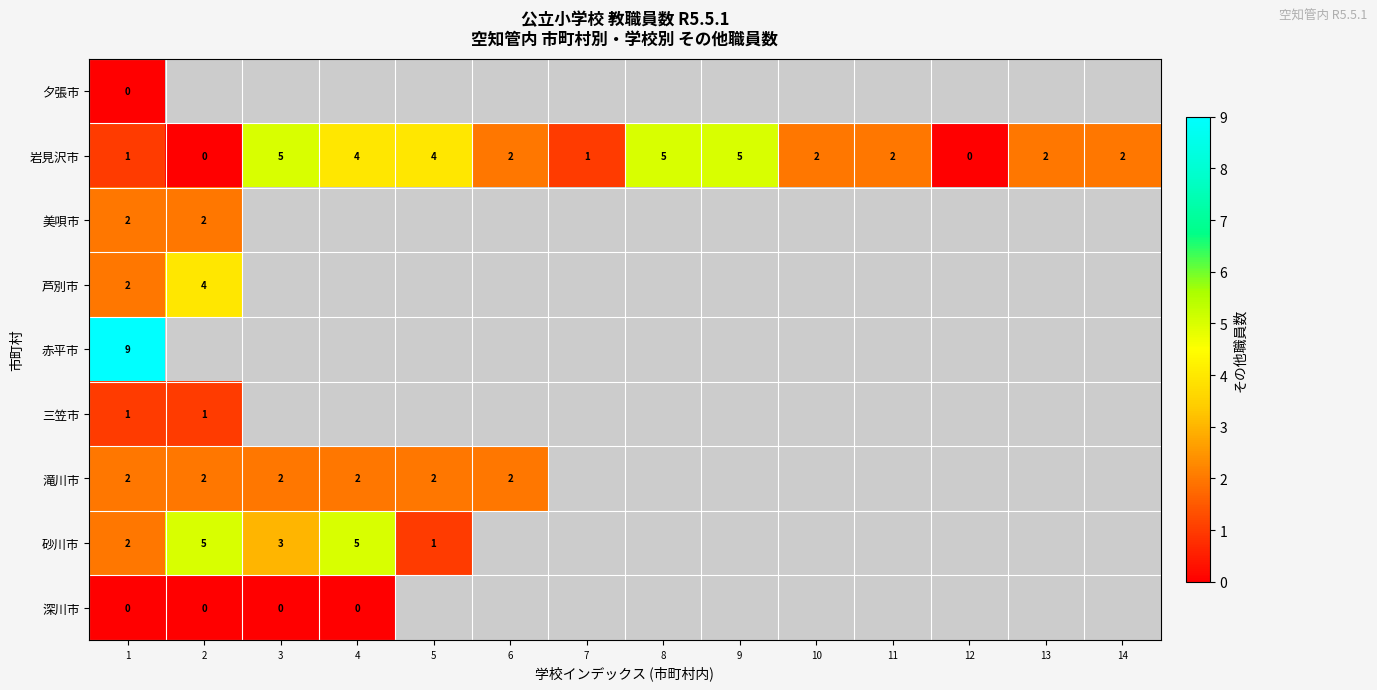

The value of 岩見沢市 at 13 is 1. True or false?

False